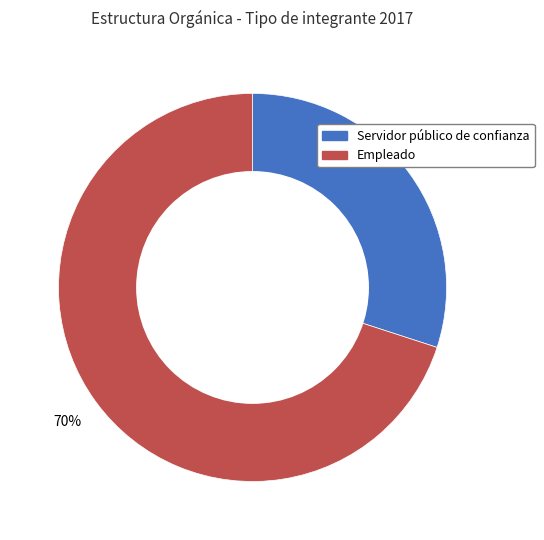

Is it true that Empleado is 60% of the pie?

False